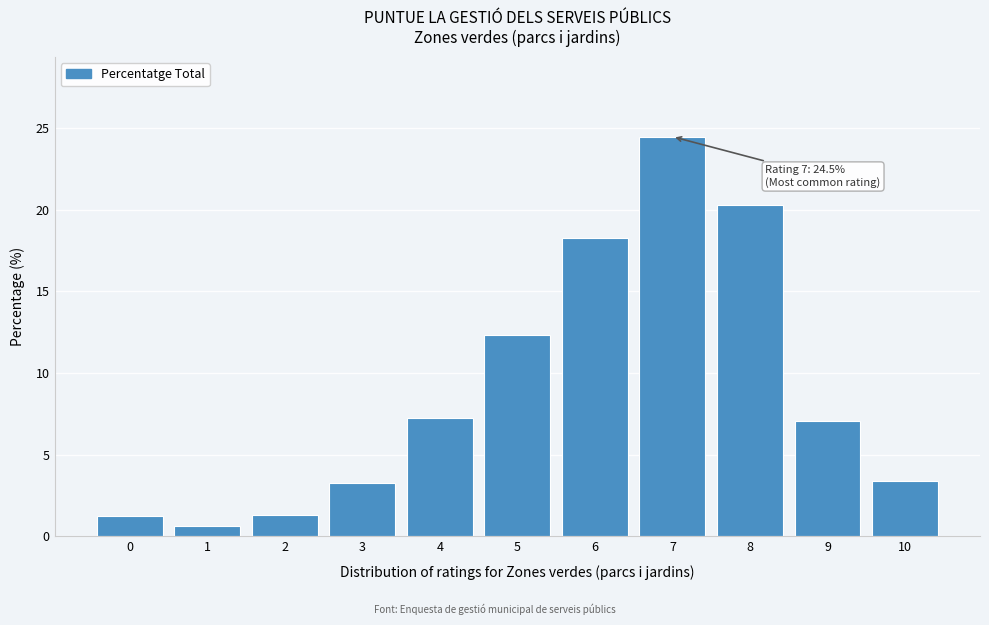

Where is the data nearest to the value 12?

5